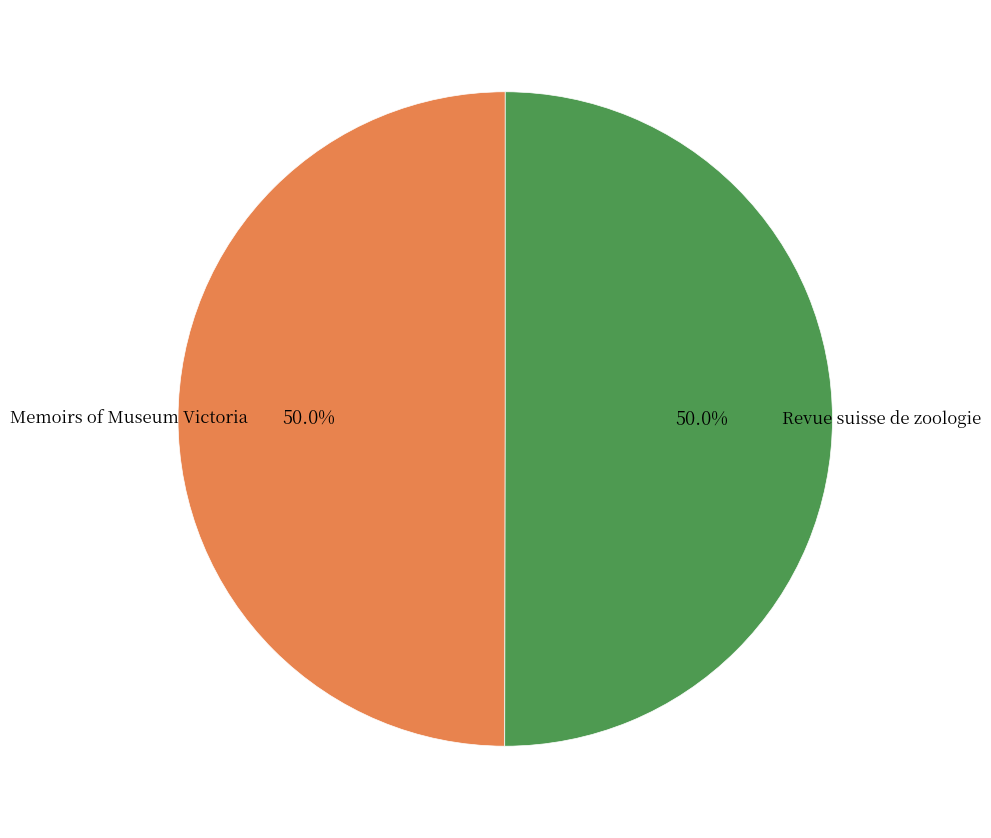

Count the number of slices in the pie.

2